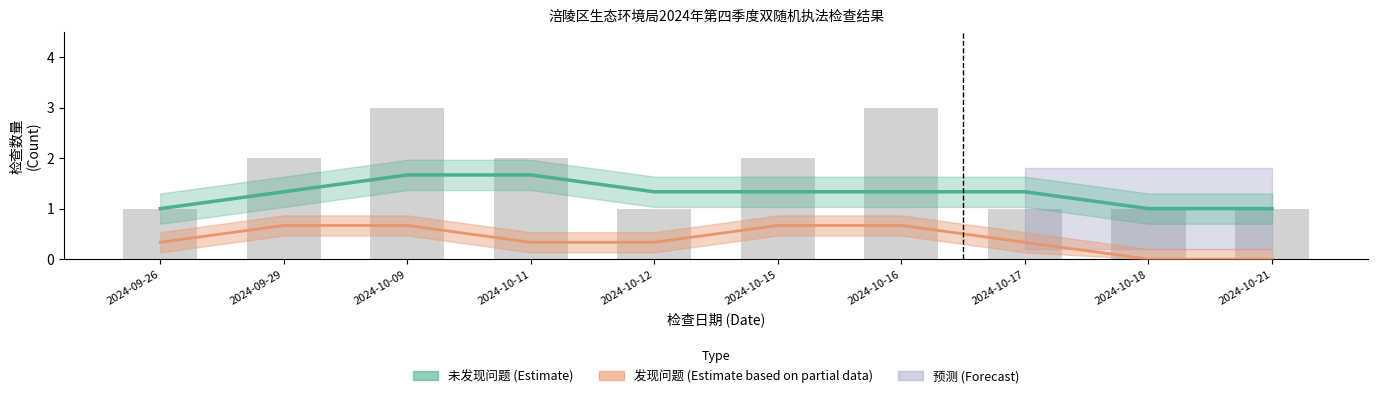

What is the total value across all series at 2024-10-09?

2.3